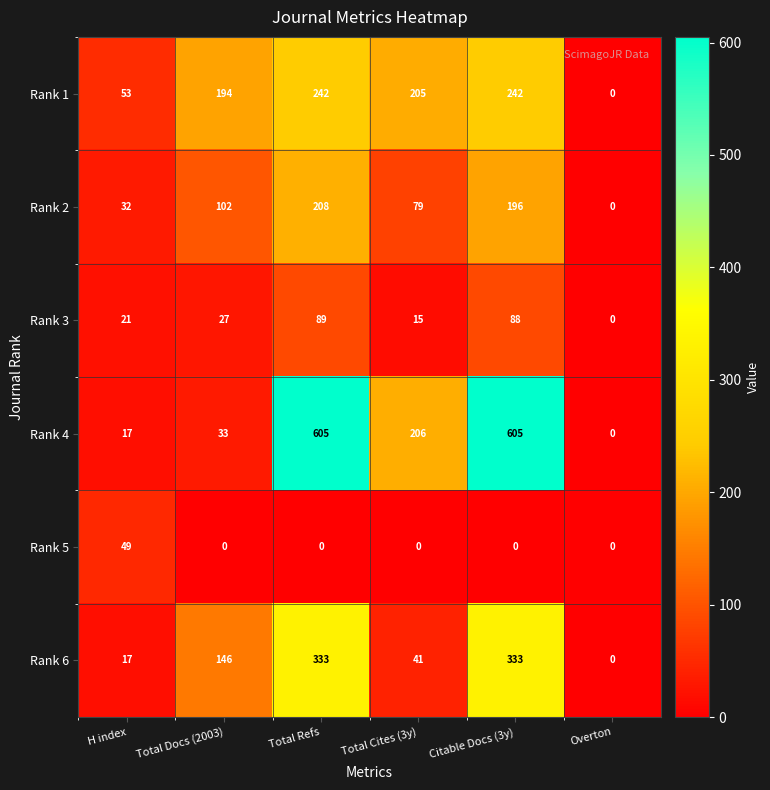

Is it true that Rank 2 equals 0 at Overton?

True